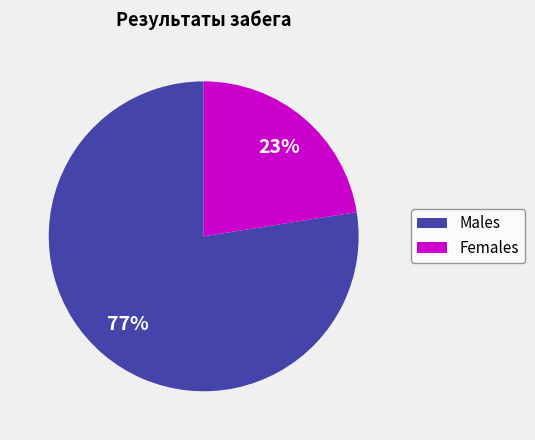

To the nearest percent, what is the average slice percentage?

50%